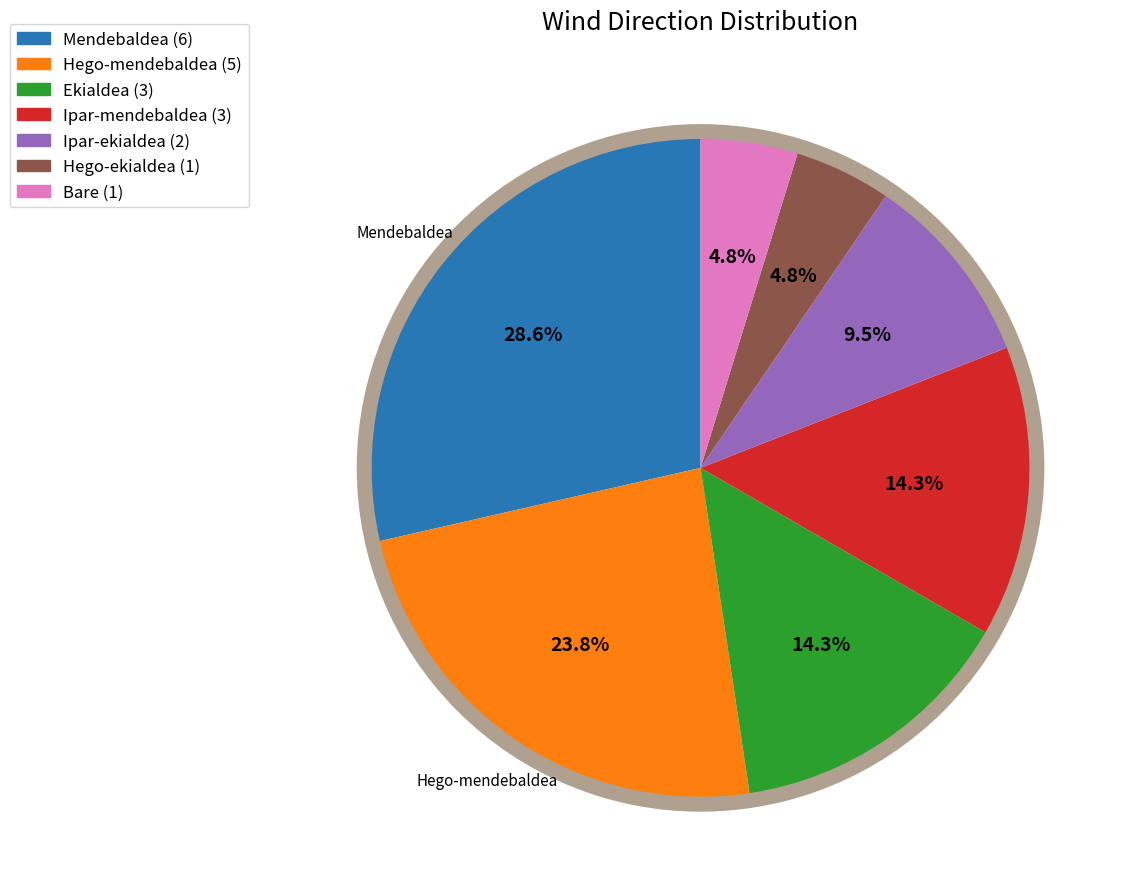

Does any single category account for the majority?

No